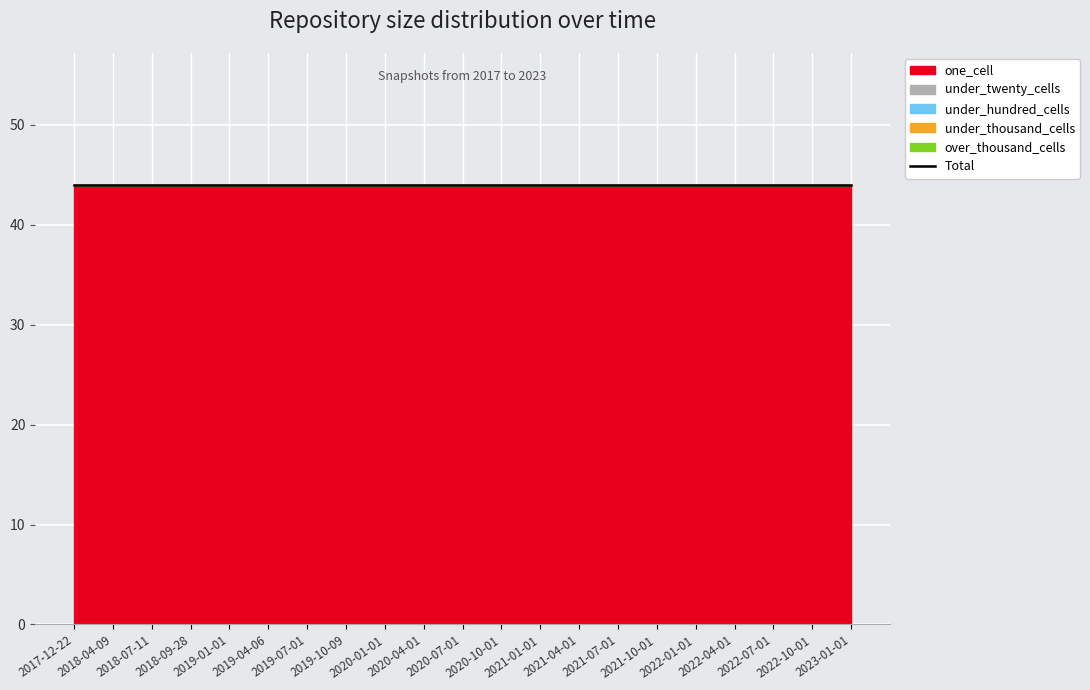

At how many categories does at least one series exceed 2?

21